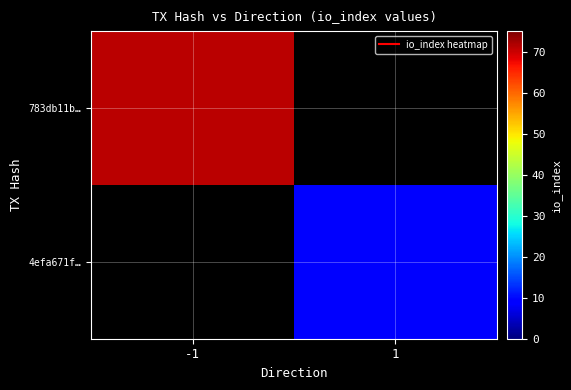

What is the smallest value displayed?

9.0